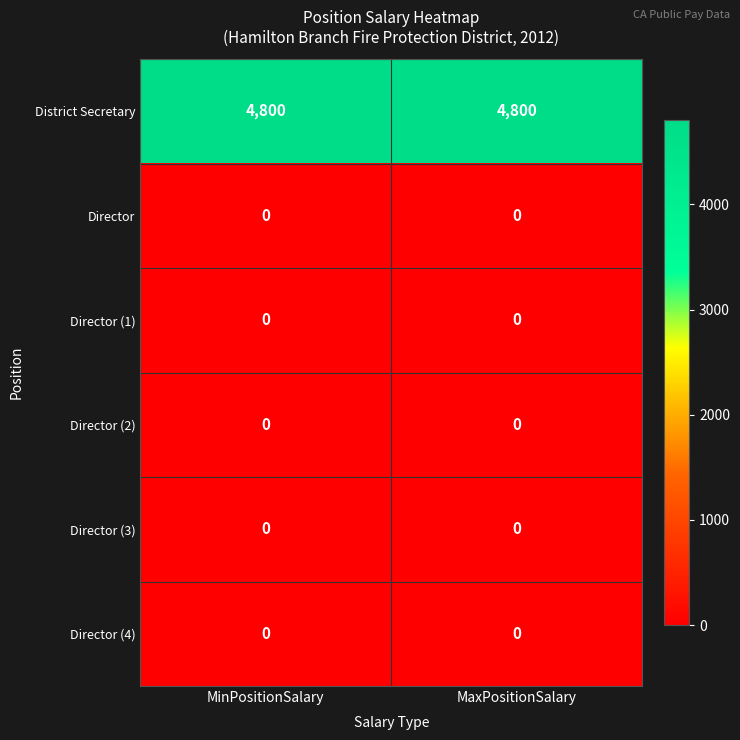

How many distinct data groups are displayed?

6